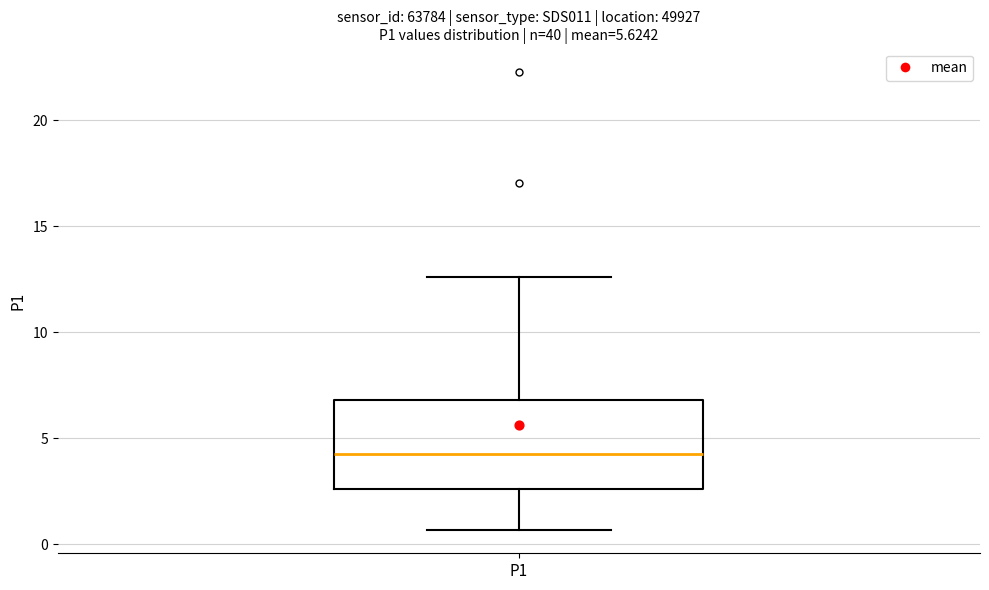

Transcribe this box plot: give where the median line is, the range the box spans, and where the two whiskers end, as read against the y-axis. The values are not printed on the chart, so give them approximately, as read against the axis.

median 4.0, box 2.5 to 7.0, whiskers 0.5 to 12.5